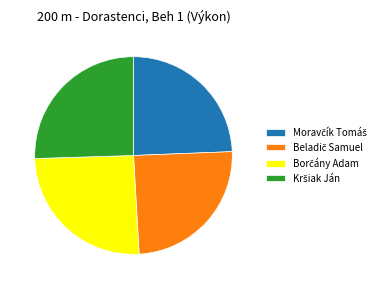

Is there a majority slice in this chart?

No